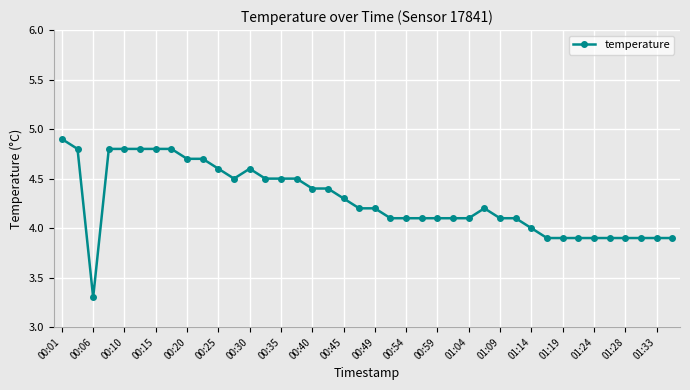

True or false: the data has more than 1 interior local peaks.

True